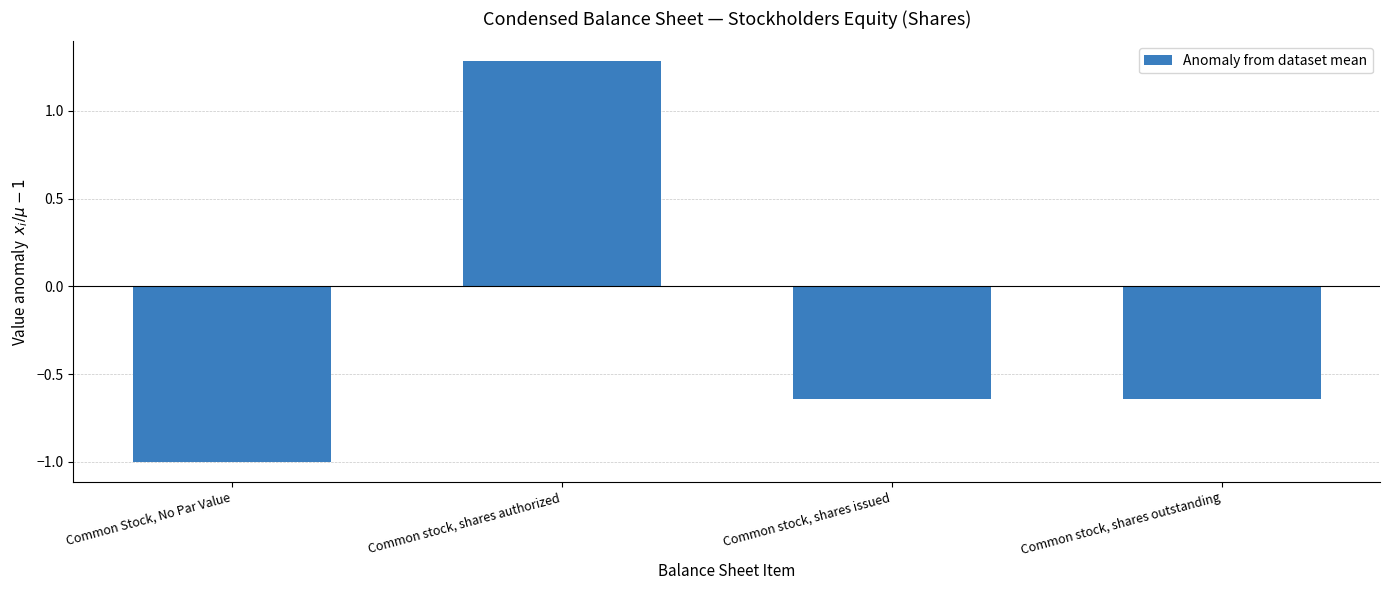

Which category has the lowest value across all series?

Common Stock, No Par Value